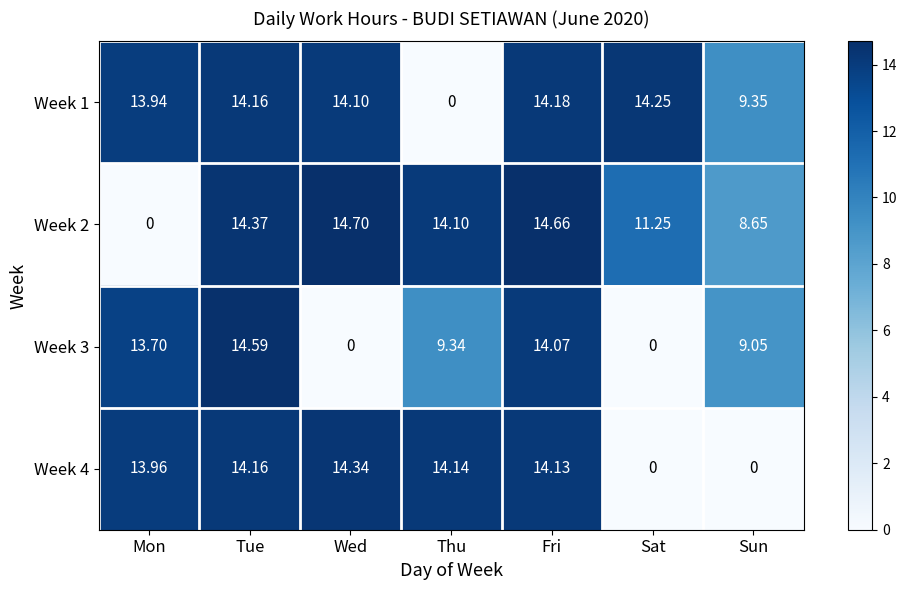

How many data points in Week 4 are less than 14?

3